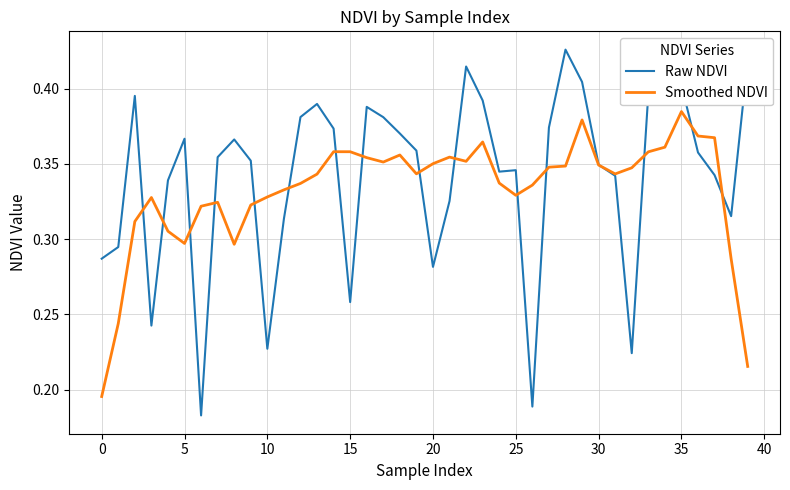

Which series has the widest spread of values?

Raw NDVI